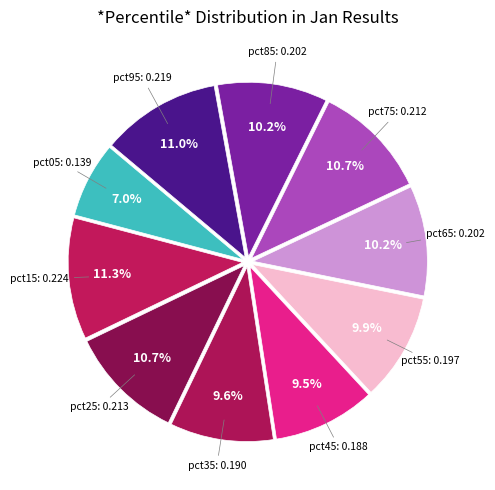

How many slices are in this pie chart?

10